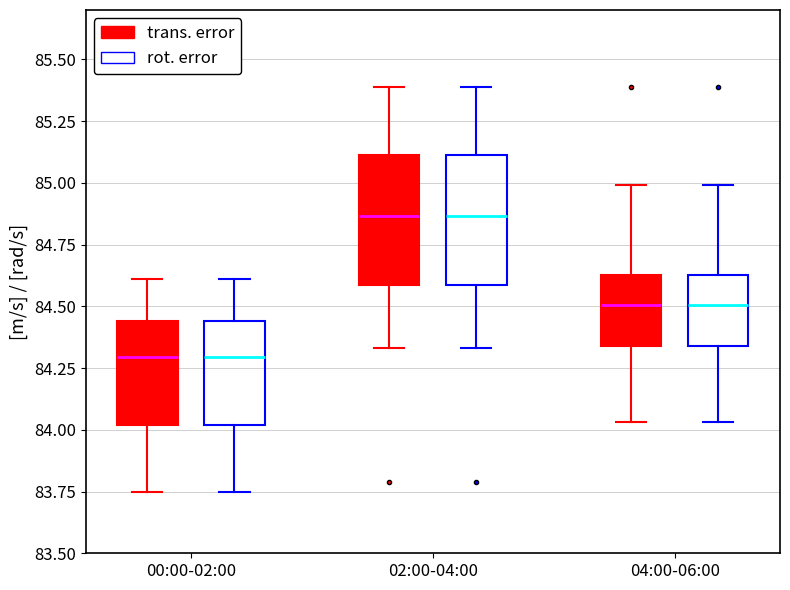

Where is the upper edge of the box for 00:00-02:00 (rot. error) on the y-axis? The values are not printed on the chart, so give them approximately, as read against the axis.

84.45